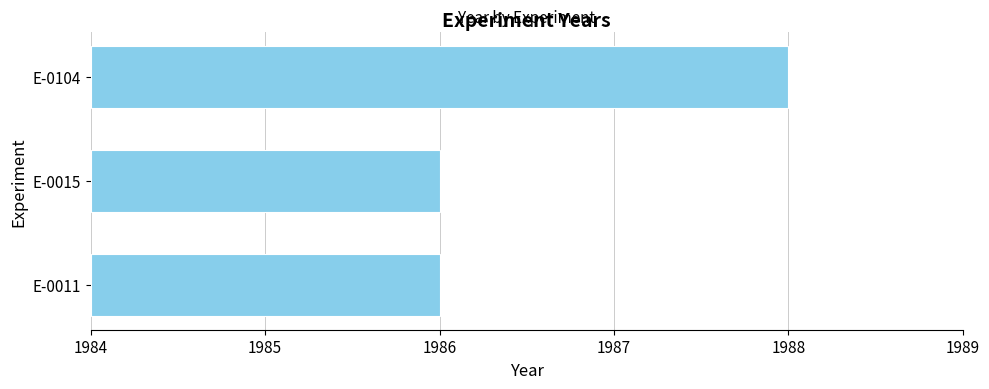

Which has a higher value, E-0015 or E-0011?

E-0015